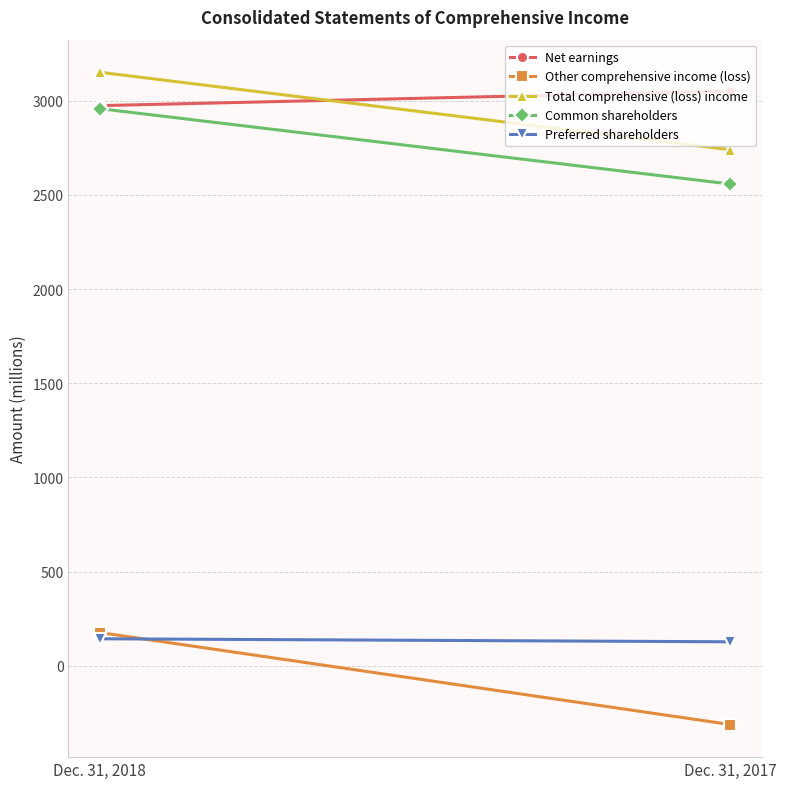

Is this an area chart (filled region under the line)?

No